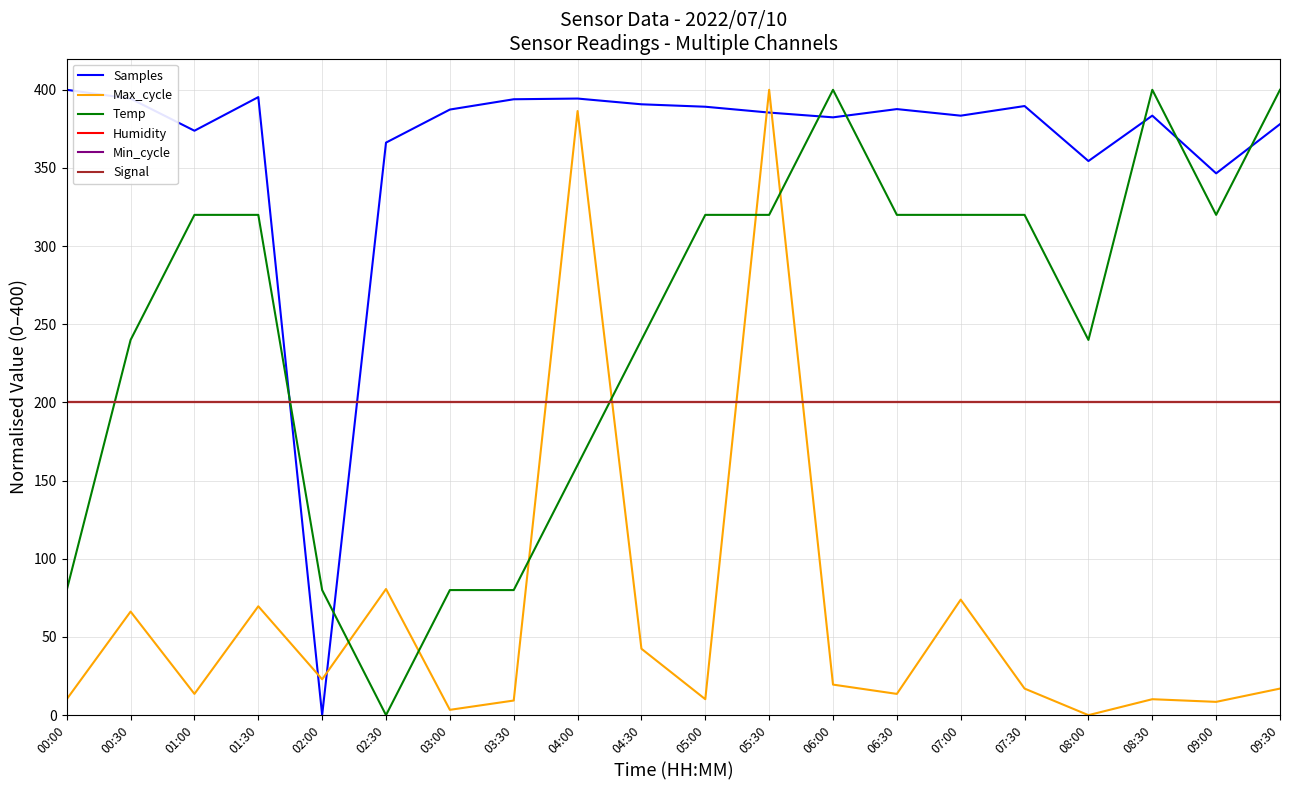

The Max_cycle series shows 73.9 at 07:00. True or false?

True